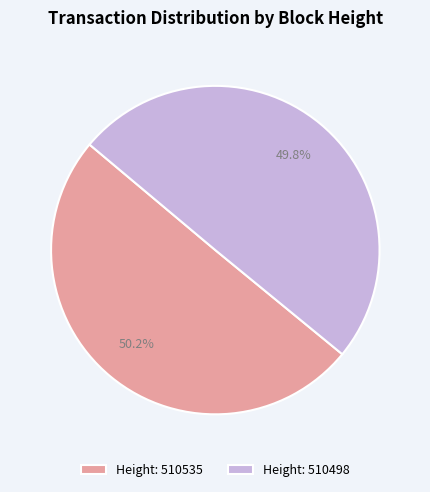

What is the ratio of the value at Height: 510535 to the value at Height: 510498?

1.0